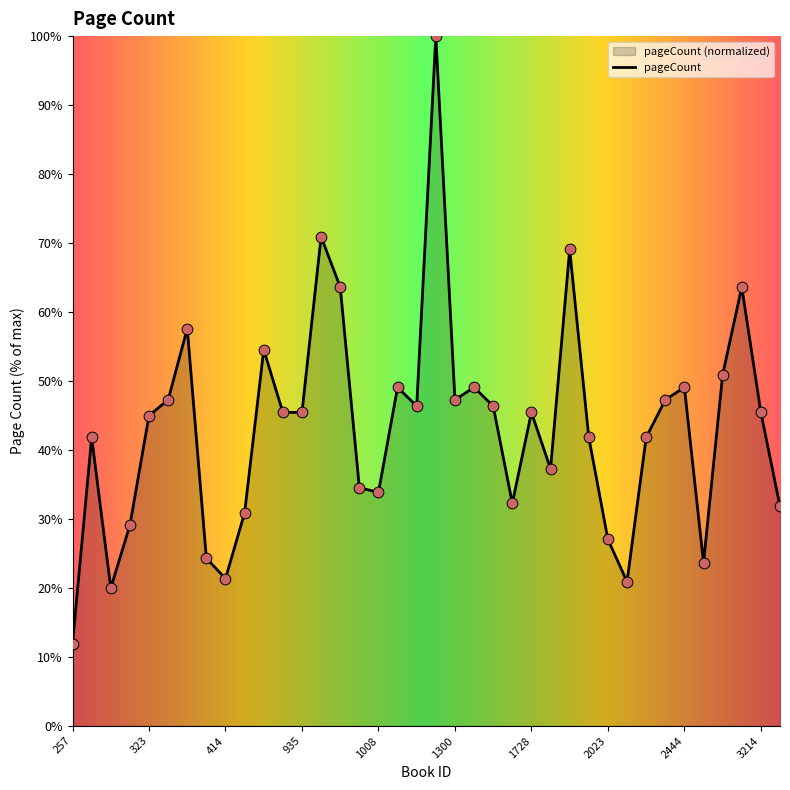

What is the change in value from 323 to 2444?

+4.1